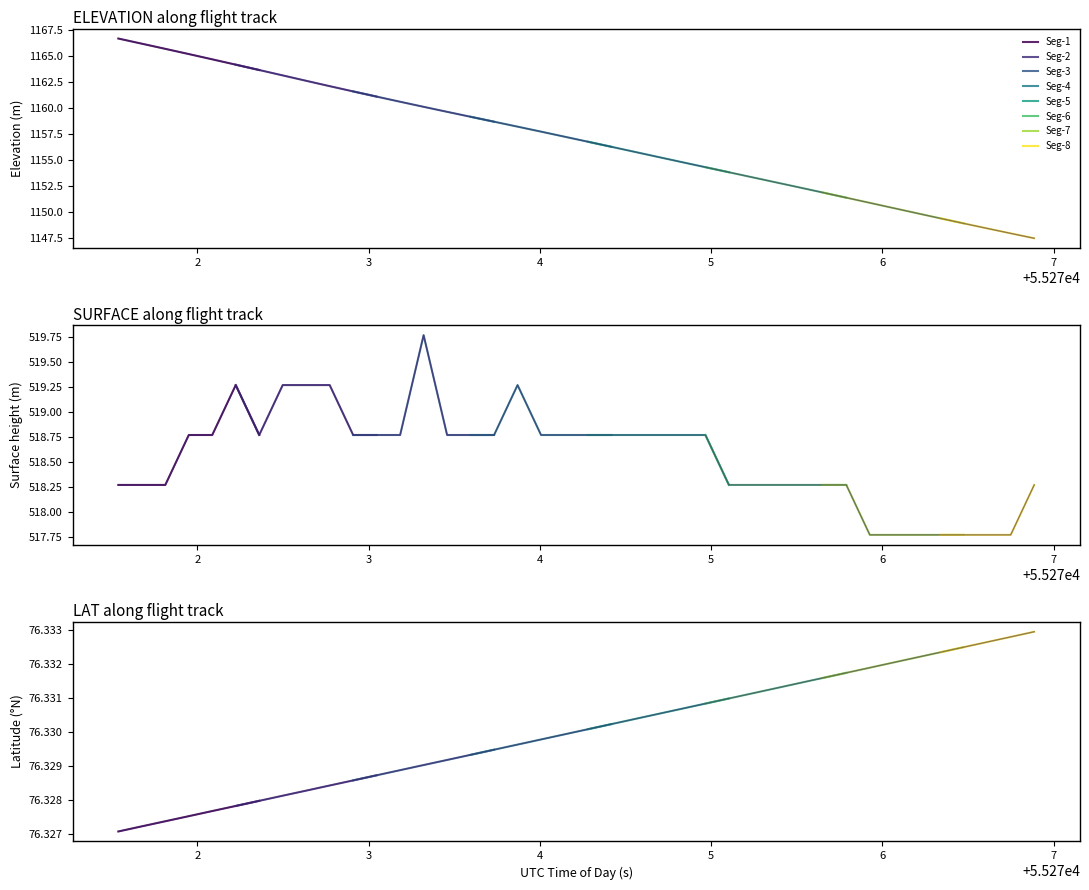

True or false: ELEVATION and LAT intersect in this chart.

False